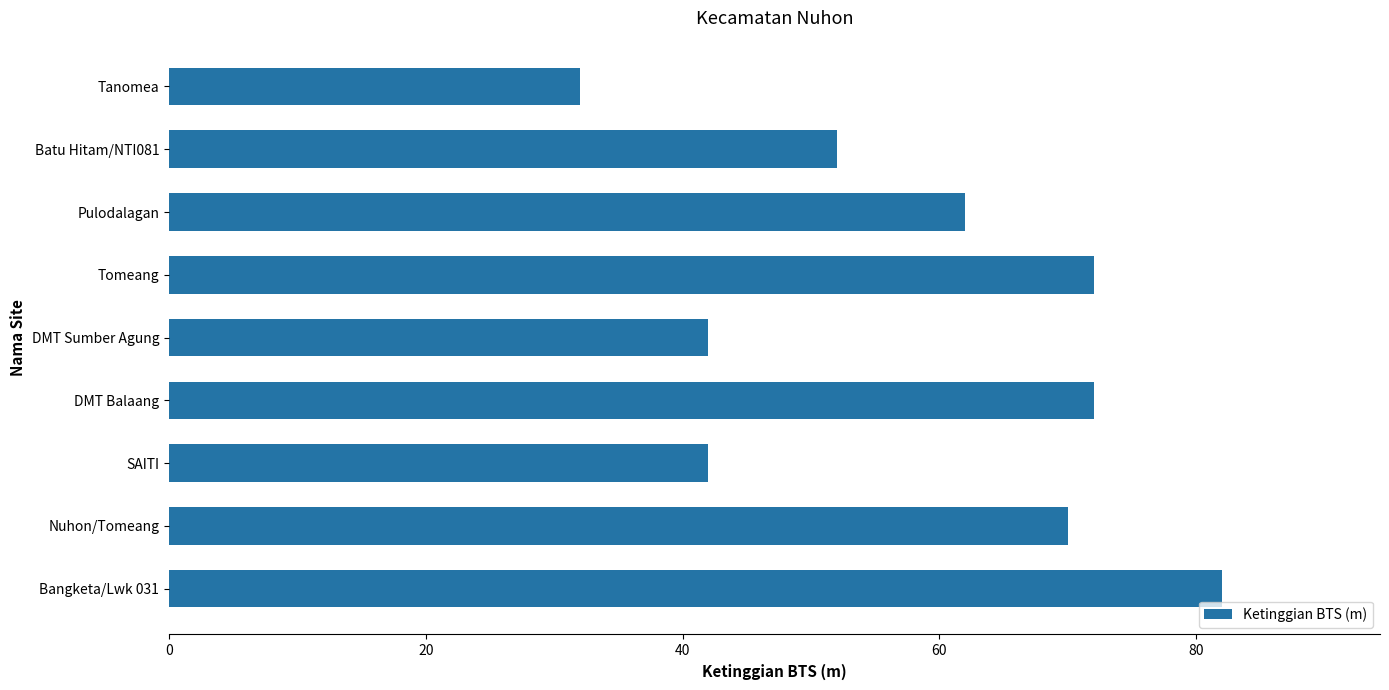

Reading bottom to top, list all the values displayed in this chart.

Bangketa/Lwk 031=82	Nuhon/Tomeang=70	SAITI=42	DMT Balaang=72	DMT Sumber Agung=42	Tomeang=72	Pulodalagan=62	Batu Hitam/NTI081=52	Tanomea=32